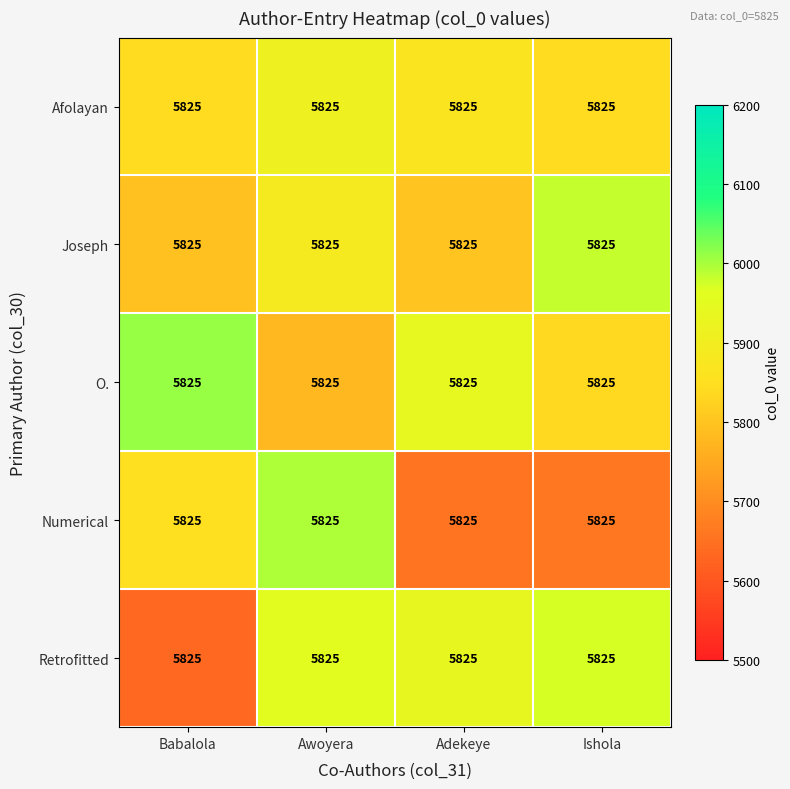

Which category has the highest value across all series?

Babalola